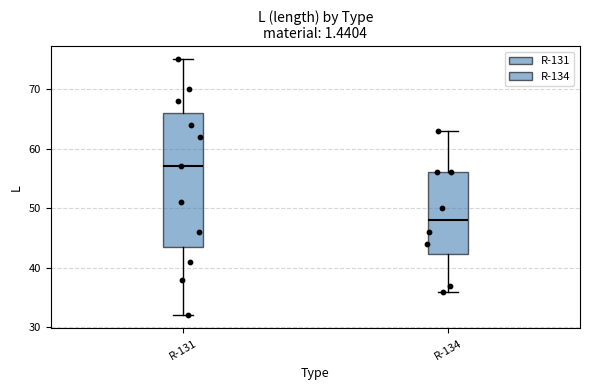

Where does the median line of the box for R-134 sit on the y-axis? The values are not printed on the chart, so give them approximately, as read against the axis.

48